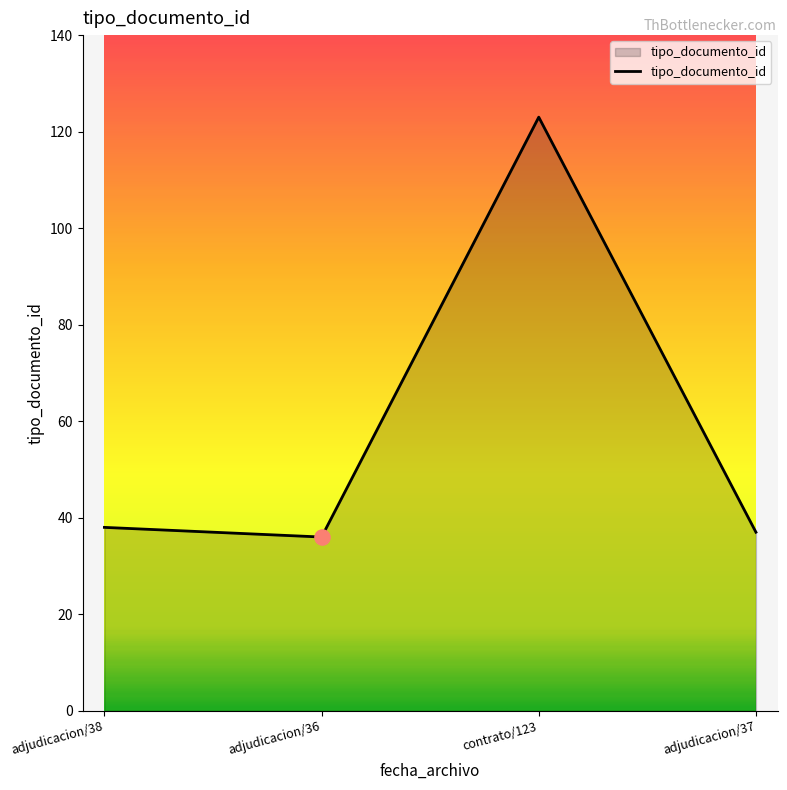

Approximately how many times larger is the value at adjudicacion/36 compared to adjudicacion/38?

0.9